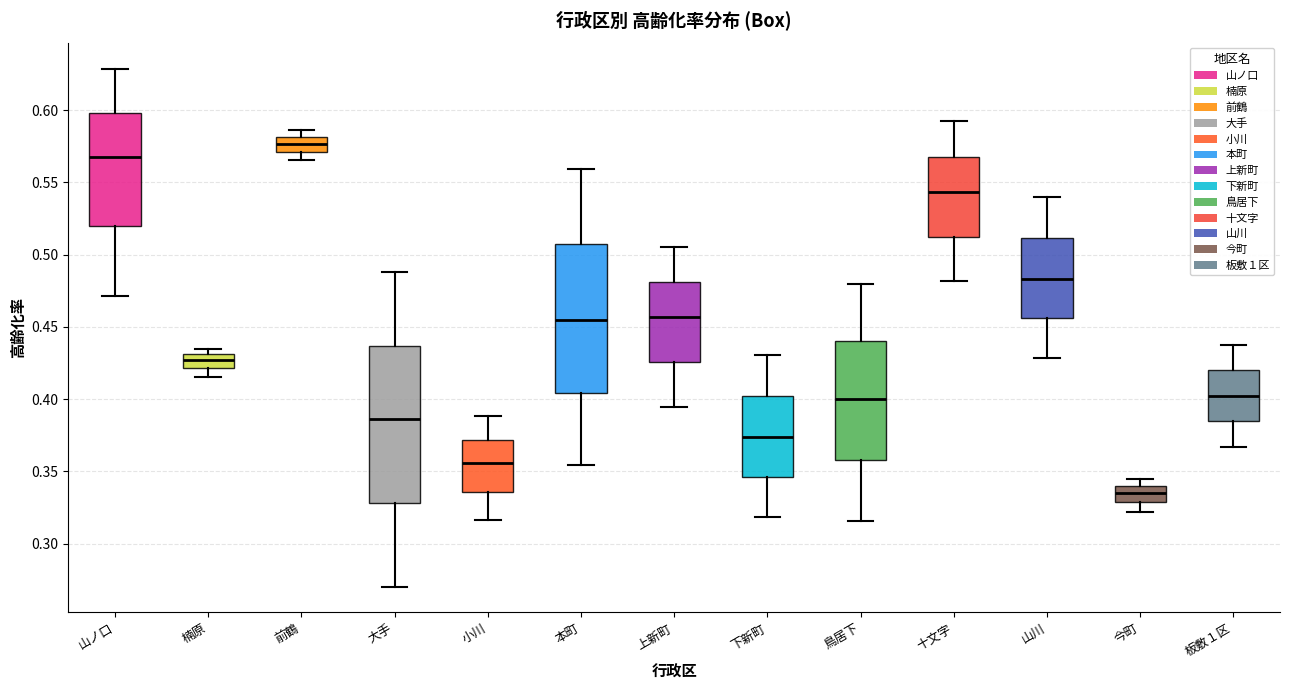

Reading left to right, transcribe this box plot: for each box, give where its median line is, the range the box spans, and where its two whiskers end, as read against the y-axis. The values are not printed on the chart, so give them approximately, as read against the axis.

山ノ口: median 0.570, box 0.520 to 0.600, whiskers 0.470 to 0.630
楠原: median 0.425, box 0.420 to 0.430, whiskers 0.415 to 0.435
前鶴: median 0.575, box 0.570 to 0.580, whiskers 0.565 to 0.585
大手: median 0.385, box 0.330 to 0.435, whiskers 0.270 to 0.490
小川: median 0.355, box 0.335 to 0.370, whiskers 0.315 to 0.390
本町: median 0.455, box 0.405 to 0.505, whiskers 0.355 to 0.560
上新町: median 0.455, box 0.425 to 0.480, whiskers 0.395 to 0.505
下新町: median 0.375, box 0.345 to 0.400, whiskers 0.320 to 0.430
鳥居下: median 0.400, box 0.360 to 0.440, whiskers 0.315 to 0.480
十文字: median 0.545, box 0.510 to 0.570, whiskers 0.480 to 0.590
山川: median 0.485, box 0.455 to 0.510, whiskers 0.430 to 0.540
今町: median 0.335, box 0.330 to 0.340, whiskers 0.320 to 0.345
板敷１区: median 0.400, box 0.385 to 0.420, whiskers 0.365 to 0.440